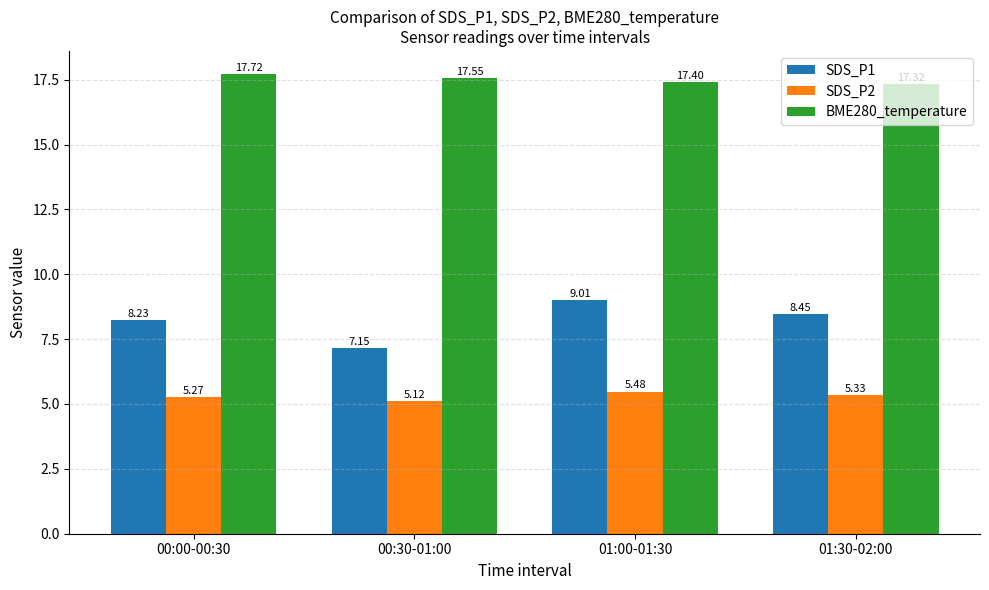

At how many categories does at least one series exceed 16?

4